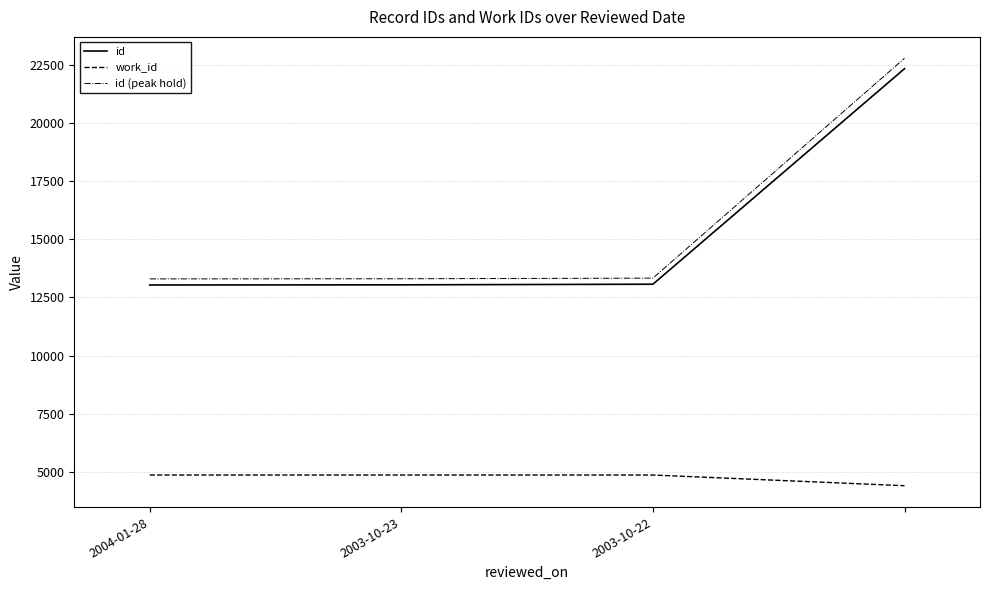

What is the greatest value displayed?

22769.5